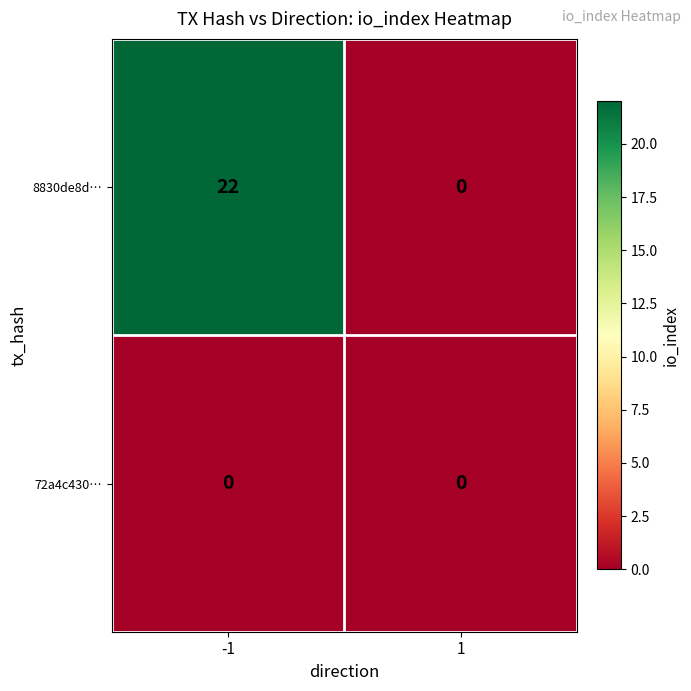

Rank the series by their maximum value, from highest to lowest.

8830de8d…, 72a4c430…